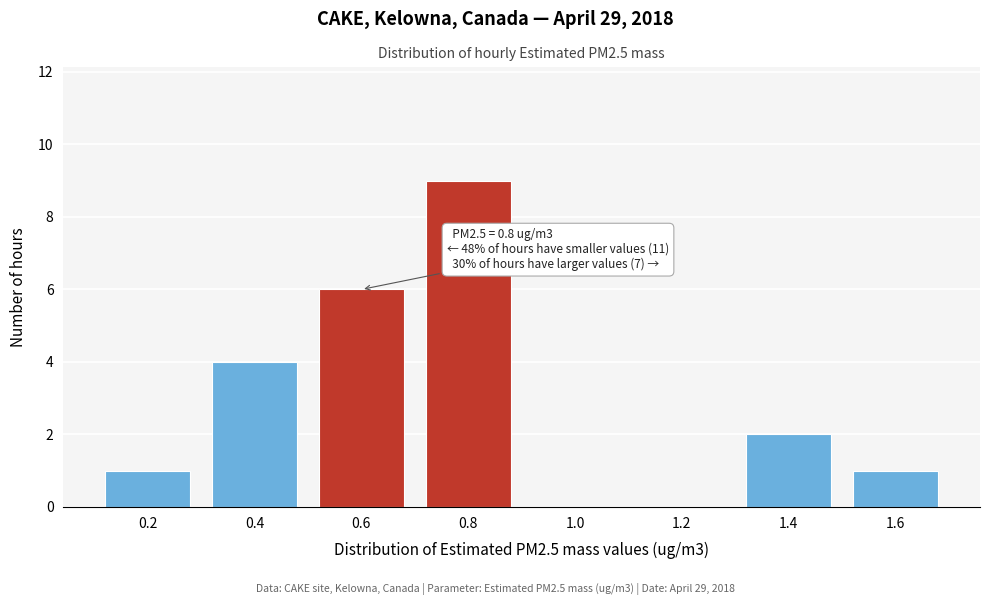

Reading left to right, list all the values displayed in this chart.

0.2=1	0.4=4	0.6=6	0.8=9	1.0=0	1.2=0	1.4=2	1.6=1